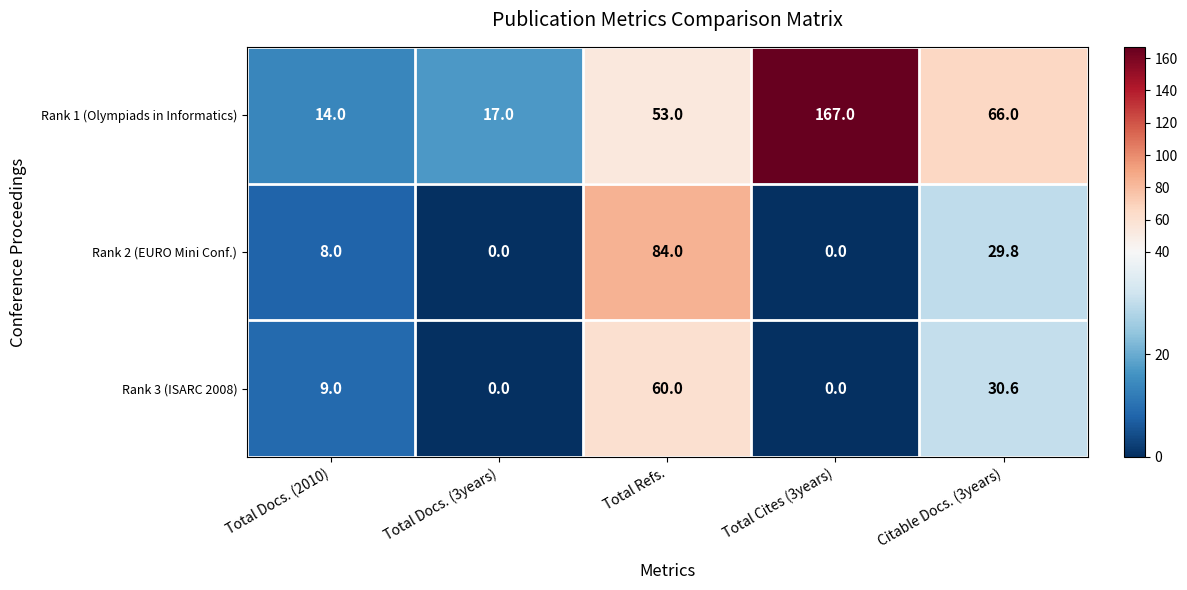

What is the spread (max minus min) of values at Total Cites (3years)?

167.0